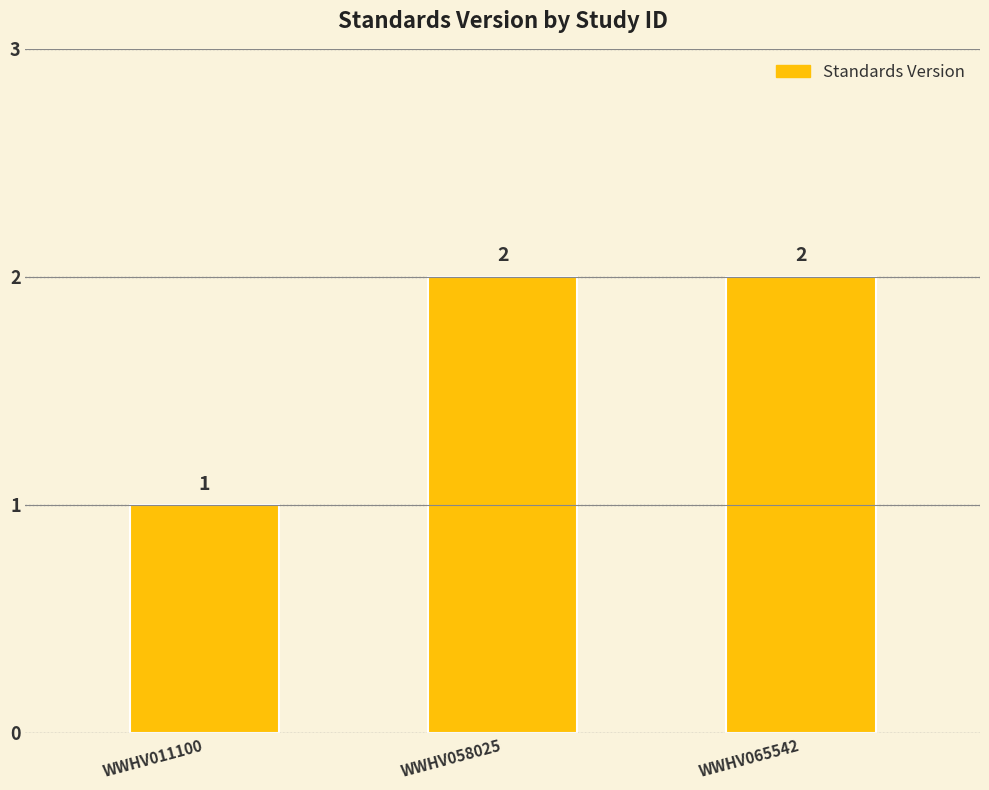

What is the sum of the values at WWHV058025 and WWHV011100?

3